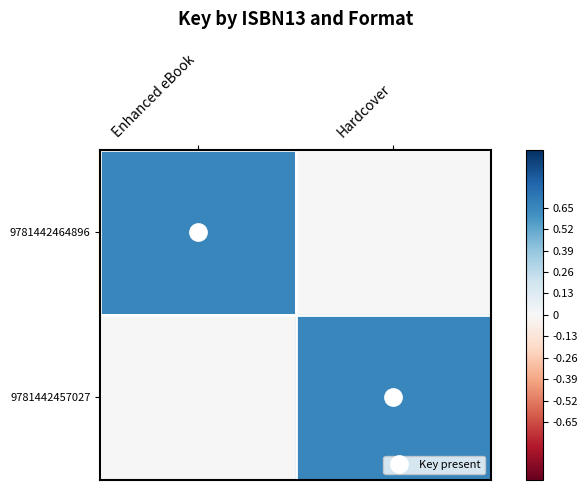

Which series has the widest spread of values?

9781442464896